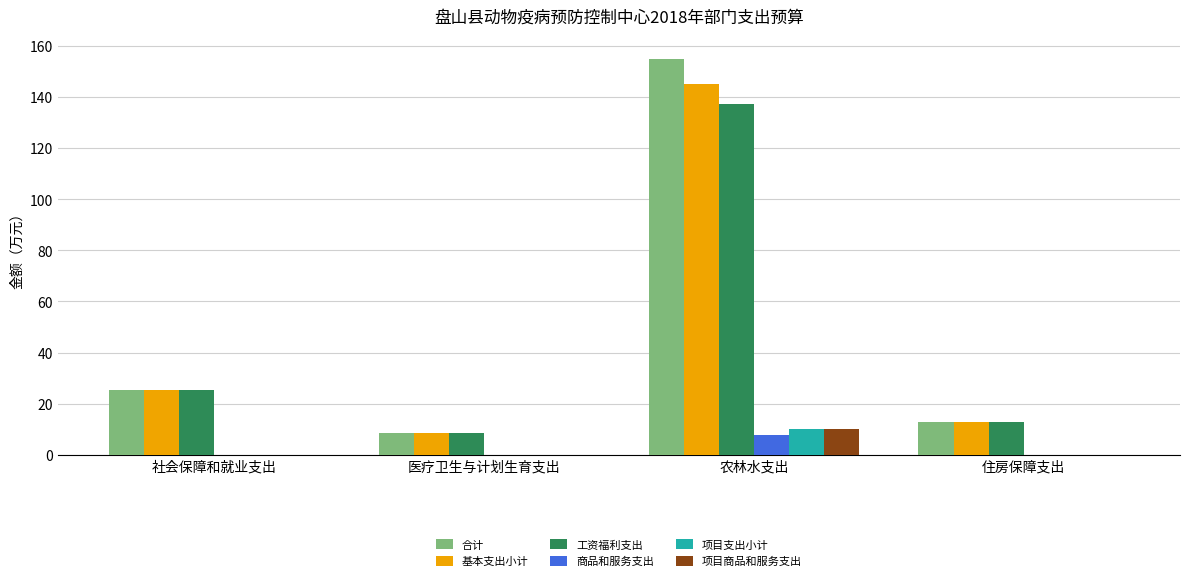

Reading left to right, list all the values displayed in this chart.

合计: 社会保障和就业支出=25.2	医疗卫生与计划生育支出=8.3	农林水支出=155.1	住房保障支出=12.6
基本支出小计: 社会保障和就业支出=25.2	医疗卫生与计划生育支出=8.3	农林水支出=145.1	住房保障支出=12.6
工资福利支出: 社会保障和就业支出=25.2	医疗卫生与计划生育支出=8.3	农林水支出=137.4	住房保障支出=12.6
商品和服务支出: 社会保障和就业支出=0.0	医疗卫生与计划生育支出=0.0	农林水支出=7.7	住房保障支出=0.0
项目支出小计: 社会保障和就业支出=0.0	医疗卫生与计划生育支出=0.0	农林水支出=10.0	住房保障支出=0.0
项目商品和服务支出: 社会保障和就业支出=0.0	医疗卫生与计划生育支出=0.0	农林水支出=10.0	住房保障支出=0.0